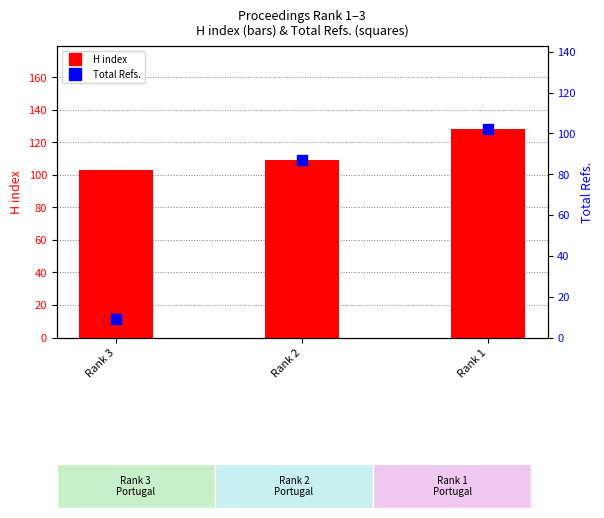

At how many categories does at least one series exceed 56?

3